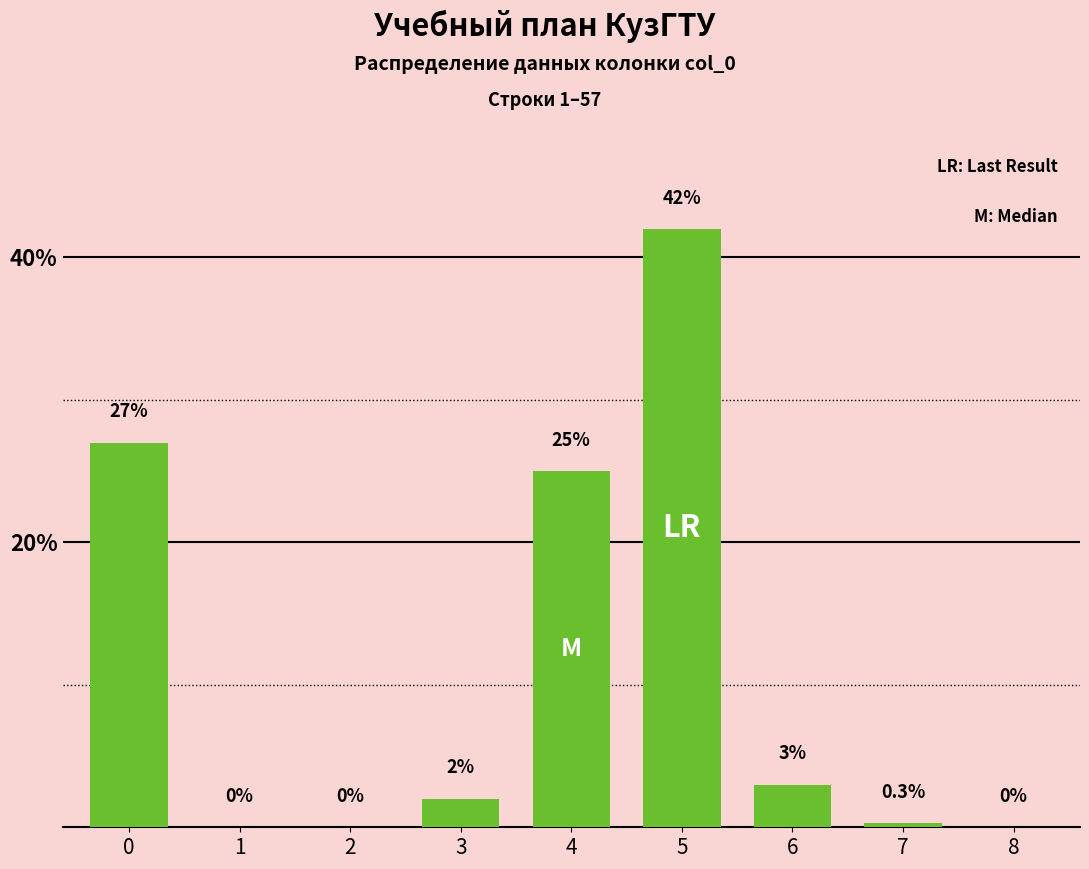

Reading left to right, what are all the values shown in this chart?

0=27.0	1=0.0	2=0.0	3=2.0	4=25.0	5=42.0	6=3.0	7=0.3	8=0.0